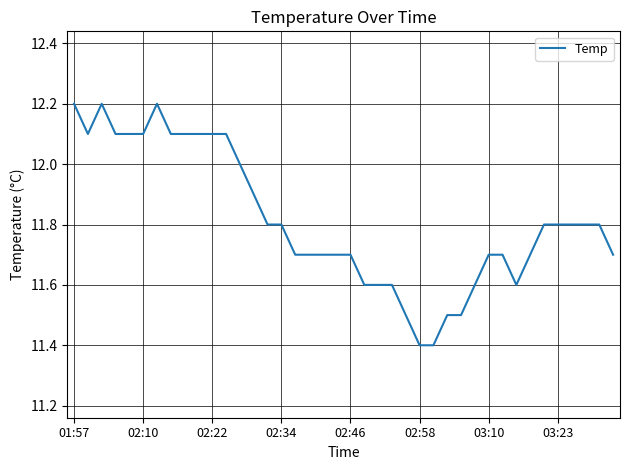

What is the difference between the maximum and minimum values?

0.8